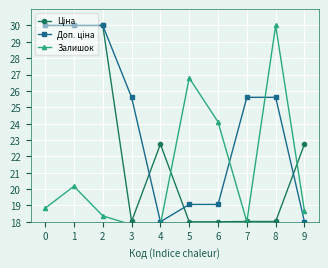

True or false: Залишок has more than 1 interior local peaks.

True